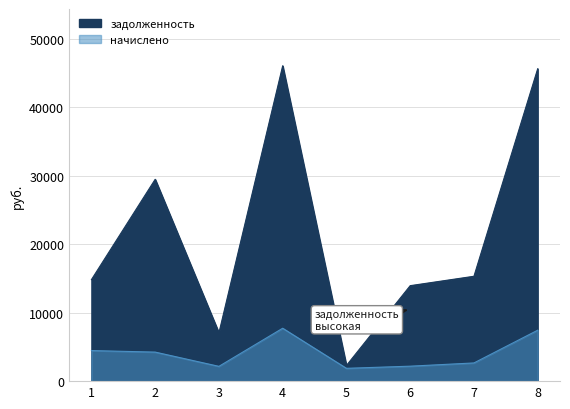

At which label does задолженность first exceed 15315?

2